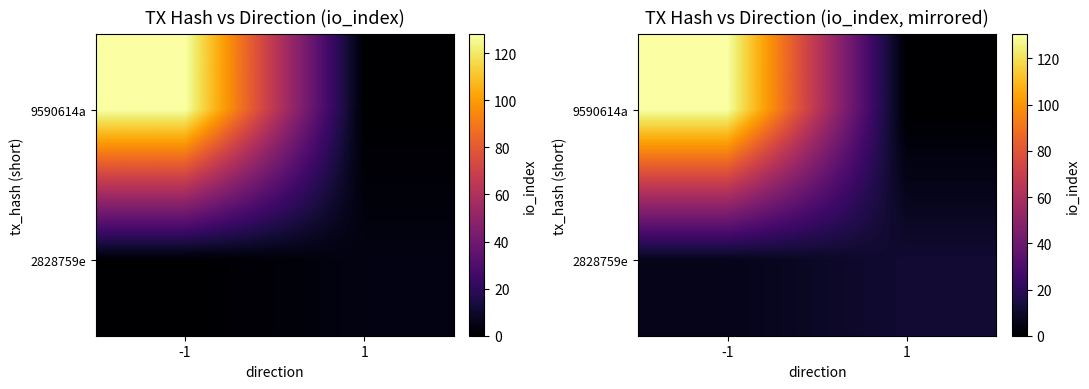

Which has a higher value, 1 or -1?

-1